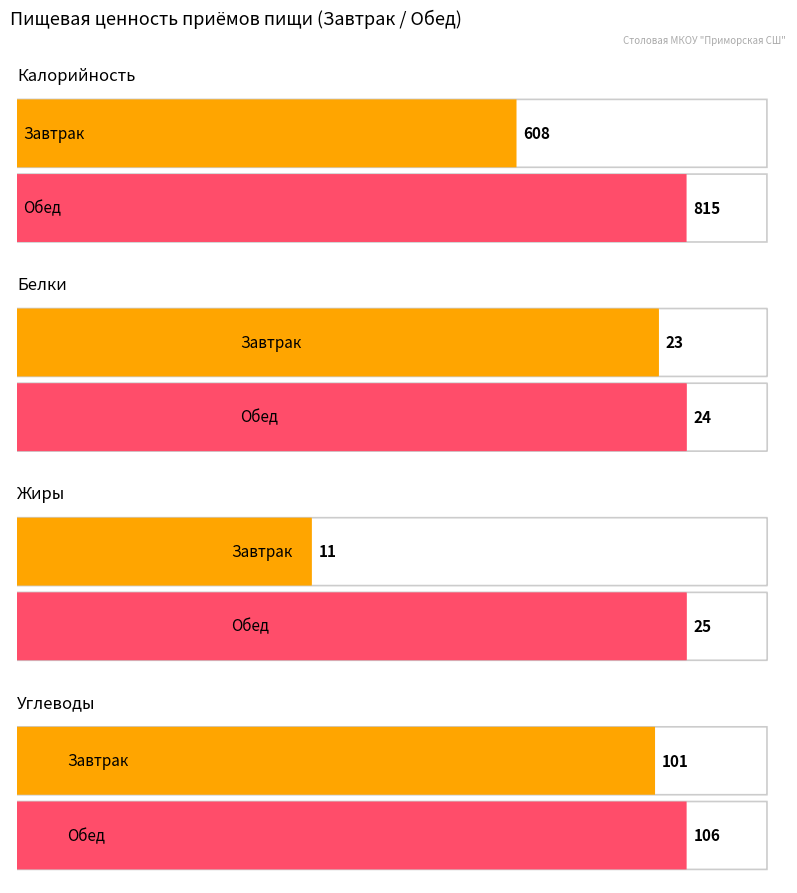

Which label corresponds to the smallest value in the chart?

Завтрак